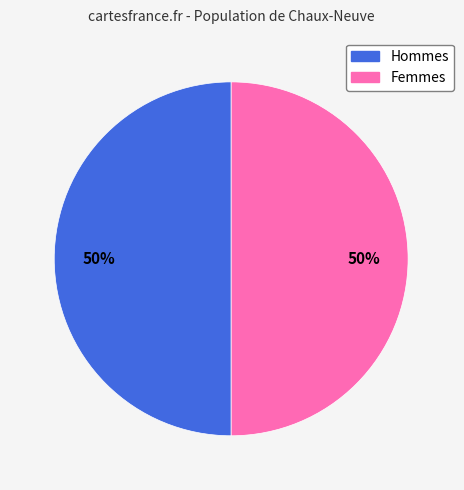

To the nearest percent, what is the average slice percentage?

50%